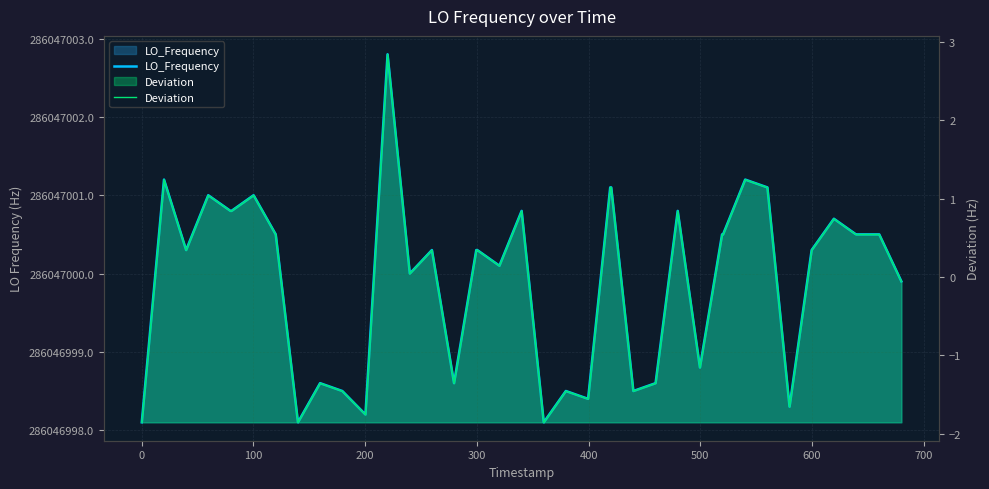

List the series in order of their peak value, highest first.

LO_Frequency, Deviation